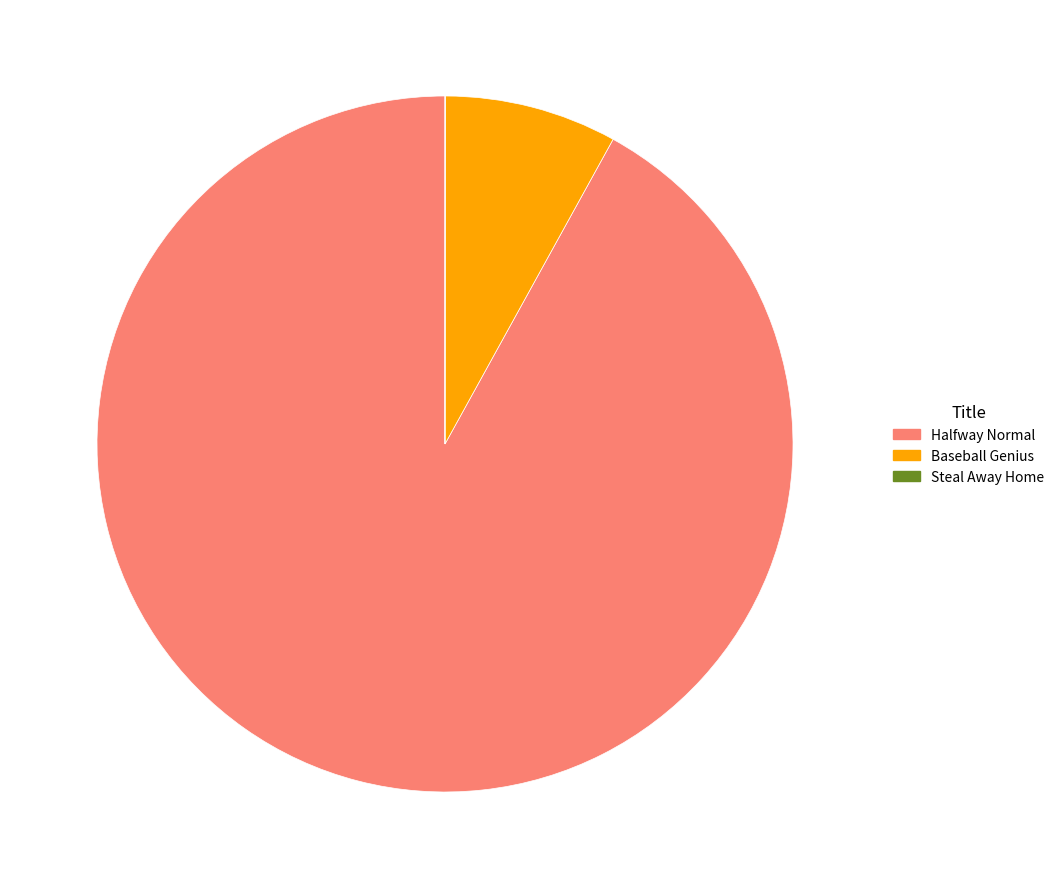

Is there any slice that represents more than half of the pie?

Yes